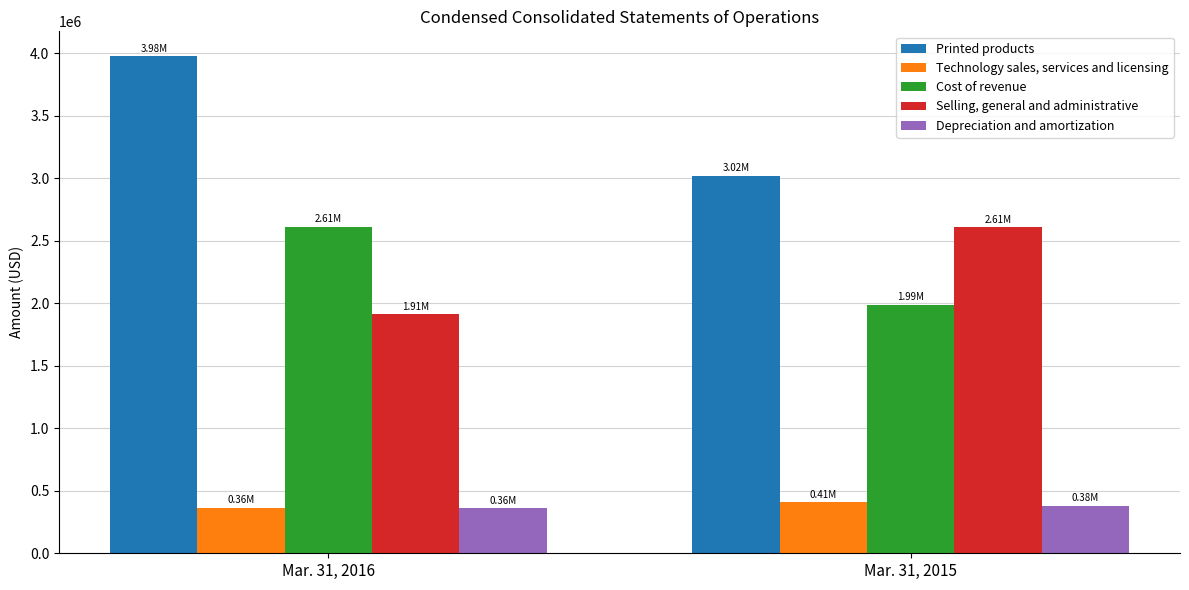

What is the maximum value for Selling, general and administrative?

2608115